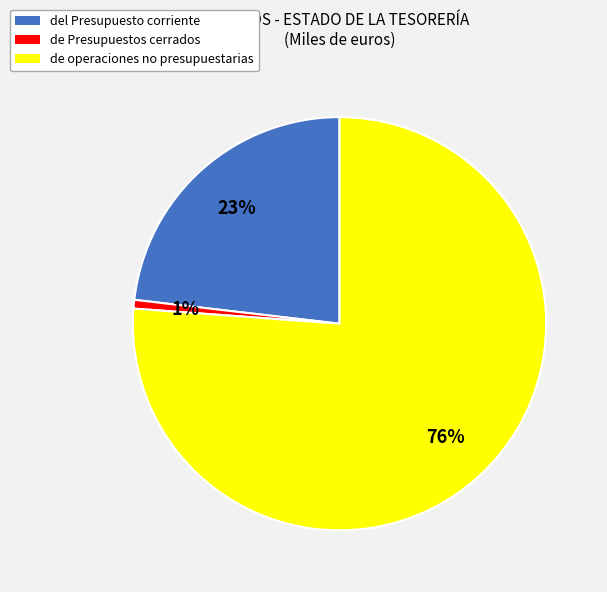

Between de Presupuestos cerrados and de operaciones no presupuestarias, which is larger?

de operaciones no presupuestarias